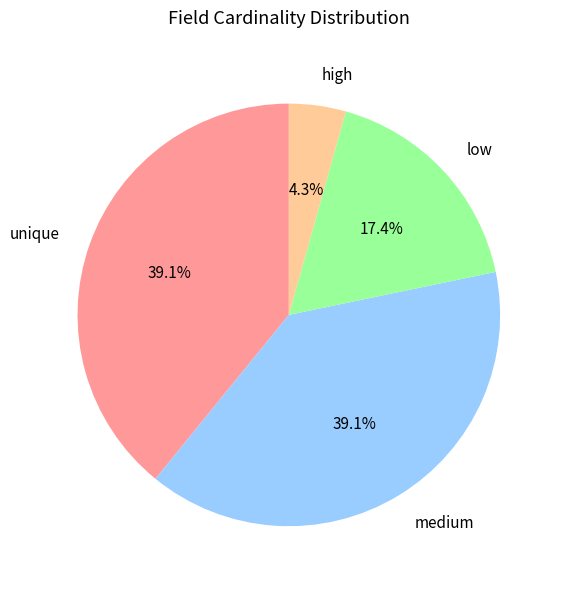

Which has a higher value, medium or low?

medium